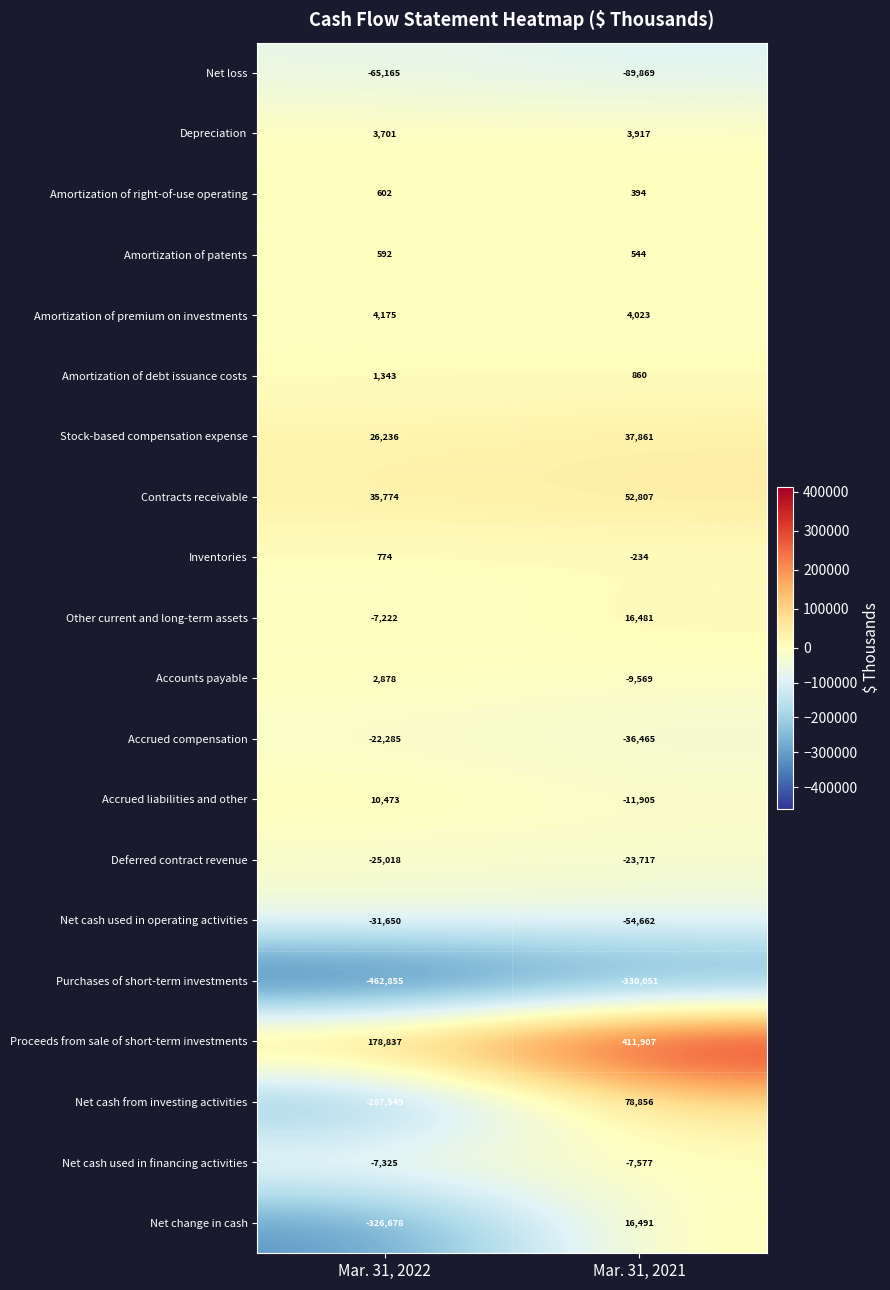

Is it true that Net change in cash equals -326678 at Mar. 31, 2022?

True